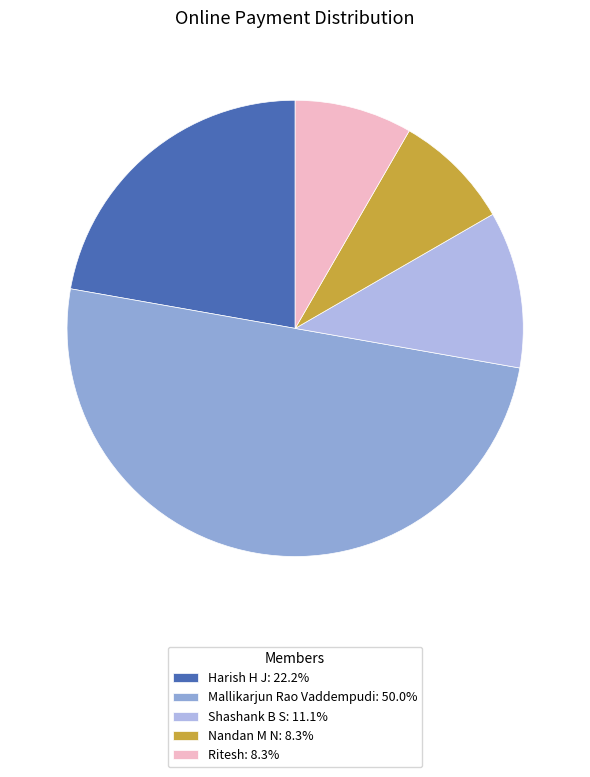

Approximately how many times larger is the value at Mallikarjun Rao Vaddempudi: 50.0% compared to Shashank B S: 11.1%?

4.5